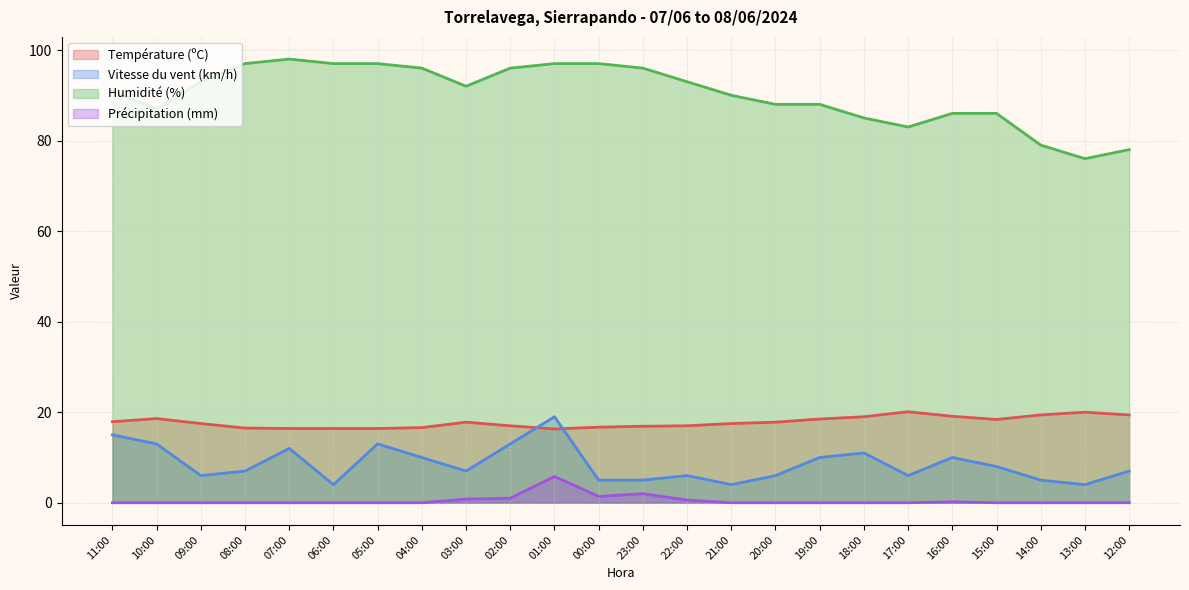

What is the label of the 10th point from the right?

21:00